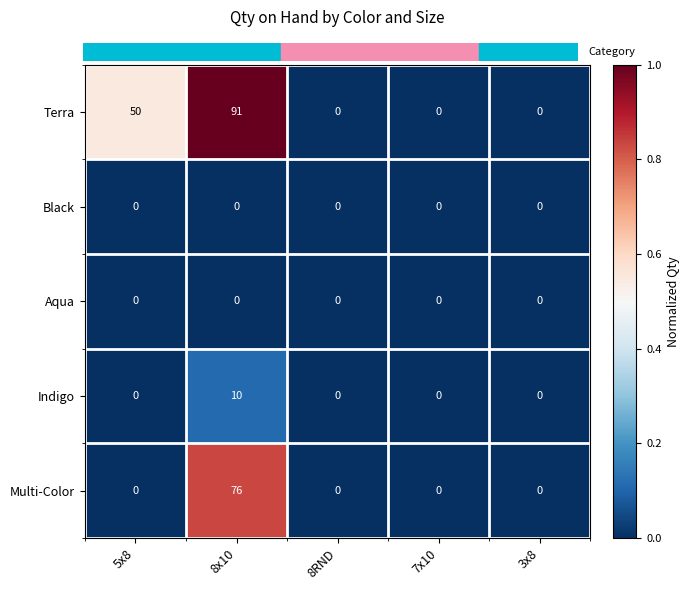

Reading left to right, extract all data points from this chart.

Terra: 5x8=50	8x10=91	8RND=0	7x10=0	3x8=0
Black: 5x8=0	8x10=0	8RND=0	7x10=0	3x8=0
Aqua: 5x8=0	8x10=0	8RND=0	7x10=0	3x8=0
Indigo: 5x8=0	8x10=10	8RND=0	7x10=0	3x8=0
Multi-Color: 5x8=0	8x10=76	8RND=0	7x10=0	3x8=0